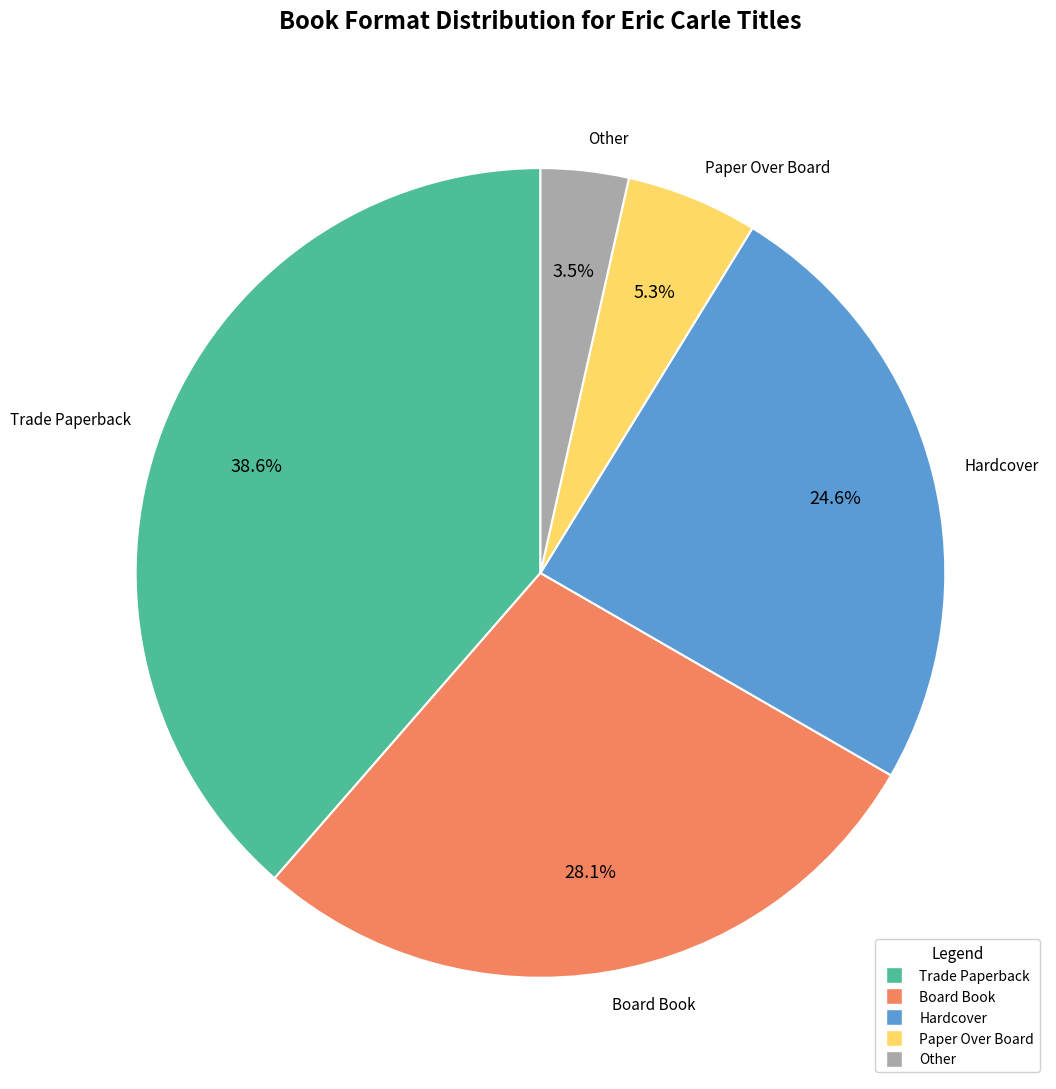

Which category has the smallest portion of the pie?

Other